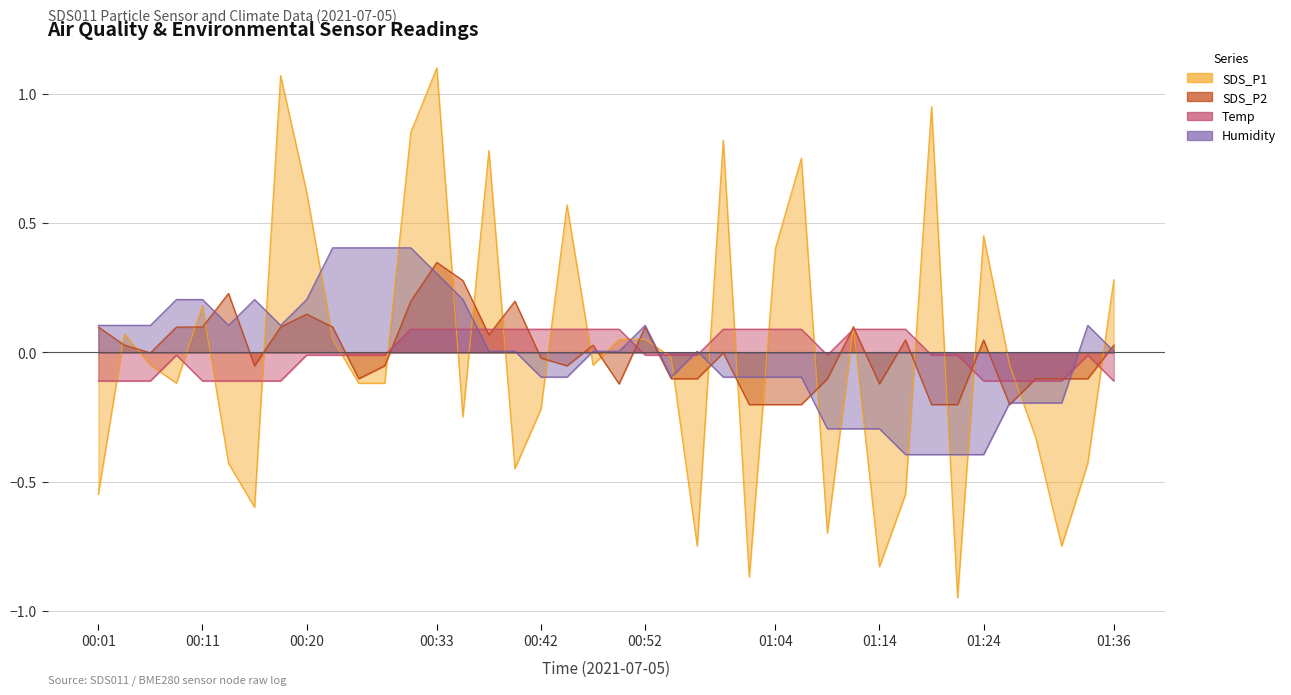

True or false: Temp has a value of -0.0 at 00:52.

True